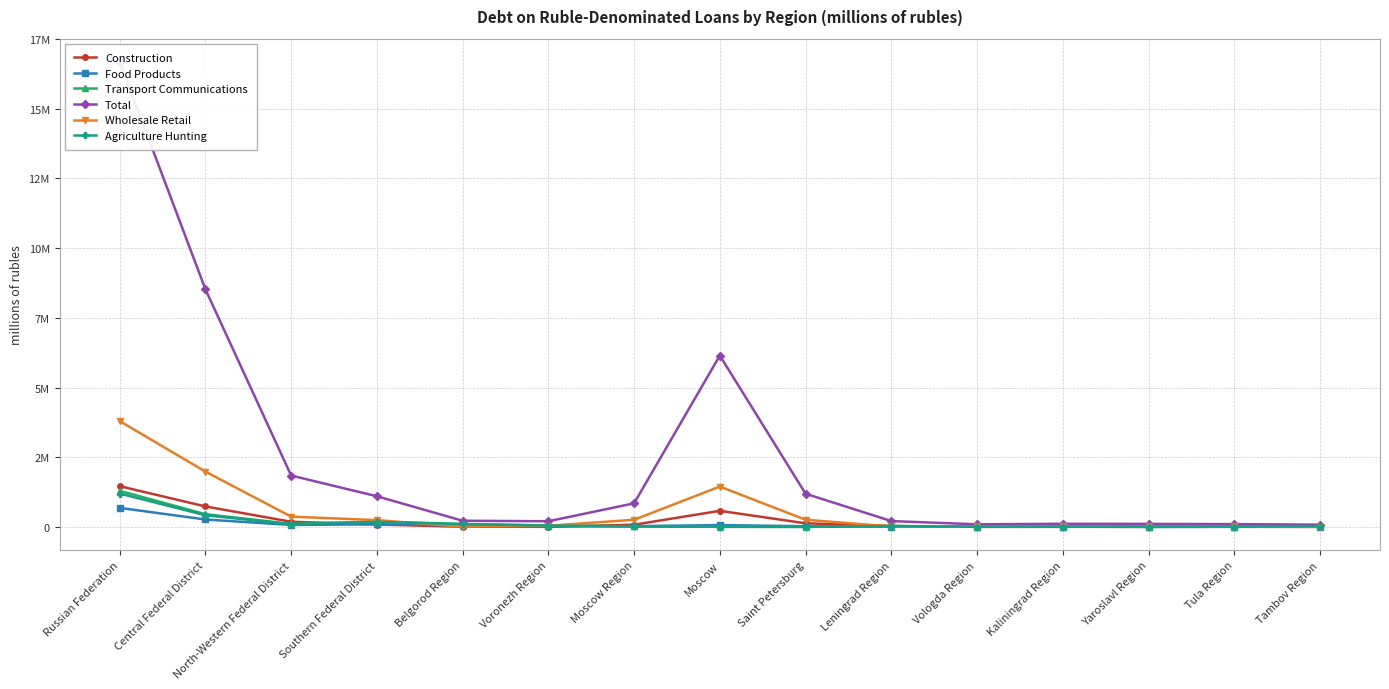

True or false: Total and Food Products cross at least once.

False